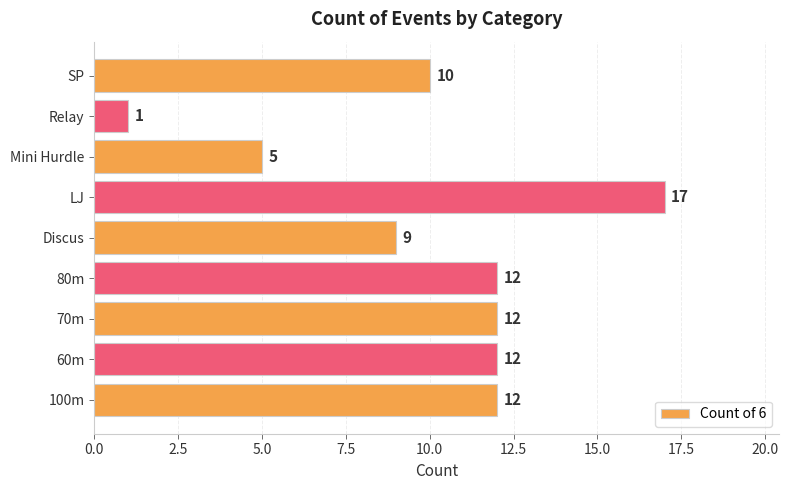

How many data points are less than 12?

4